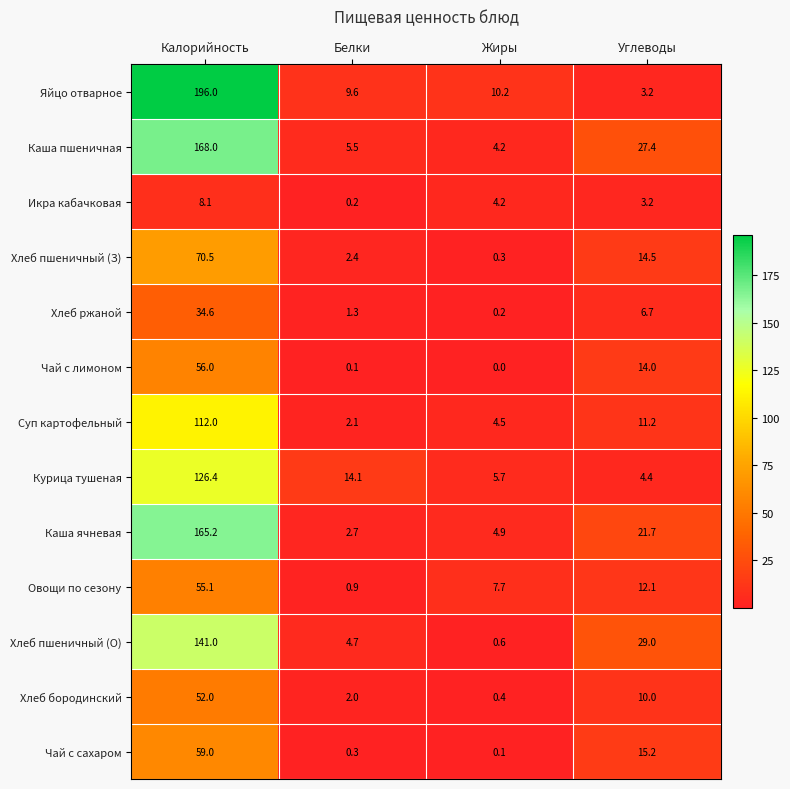

Rank the series by their maximum value, from lowest to highest.

Икра кабачковая, Хлеб ржаной, Хлеб бородинский, Овощи по сезону, Чай с лимоном, Чай с сахаром, Хлеб пшеничный (З), Суп картофельный, Курица тушеная, Хлеб пшеничный (О), Каша ячневая, Каша пшеничная, Яйцо отварное